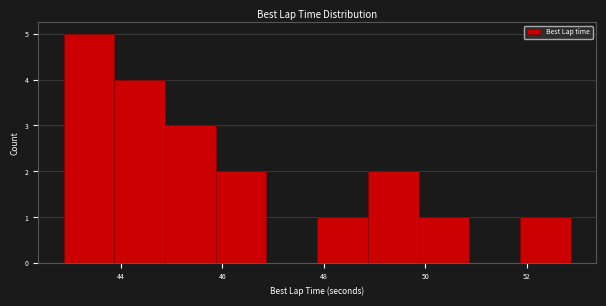

Reading left to right, list every bar in this chart as the range it spans on the x-axis followed by its height. Neither the bar edges nor the heights are printed on the chart, so give them approximately, as read against the axes.

42.8 to 43.8: 5
43.8 to 44.8: 4
44.8 to 45.8: 3
45.8 to 46.8: 2
46.8 to 47.8: 0
47.8 to 48.8: 1
48.8 to 49.8: 2
49.8 to 50.8: 1
50.8 to 51.8: 0
51.8 to 52.8: 1